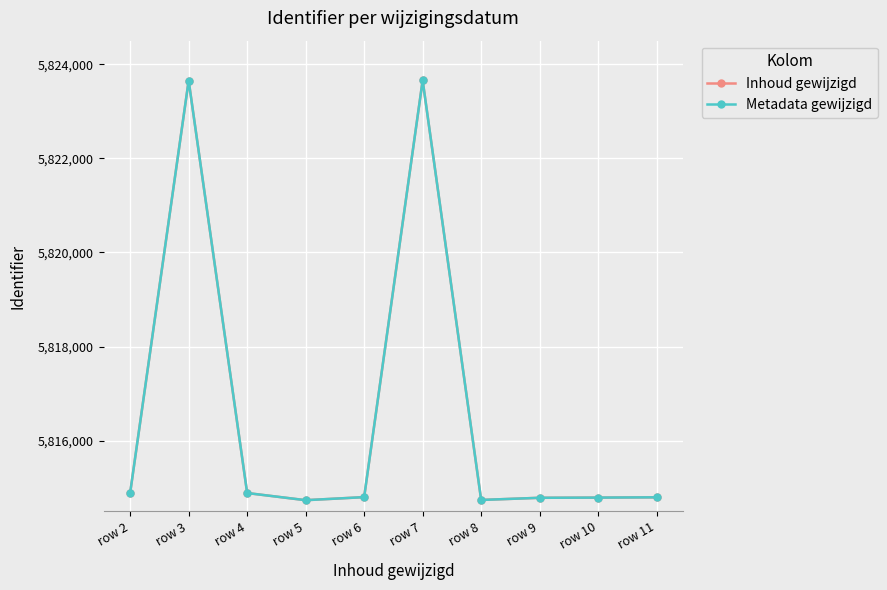

Does the chart have visible grid lines?

Yes